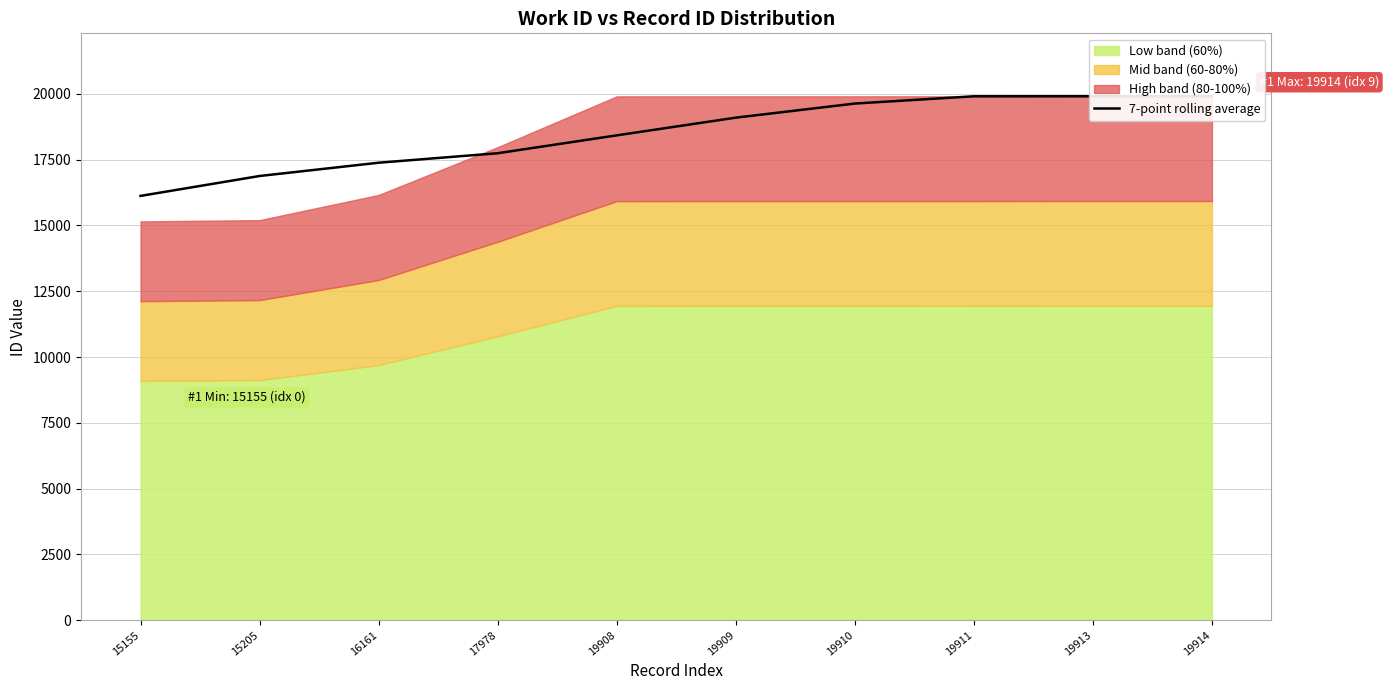

Which category has the highest value across all series?

19914